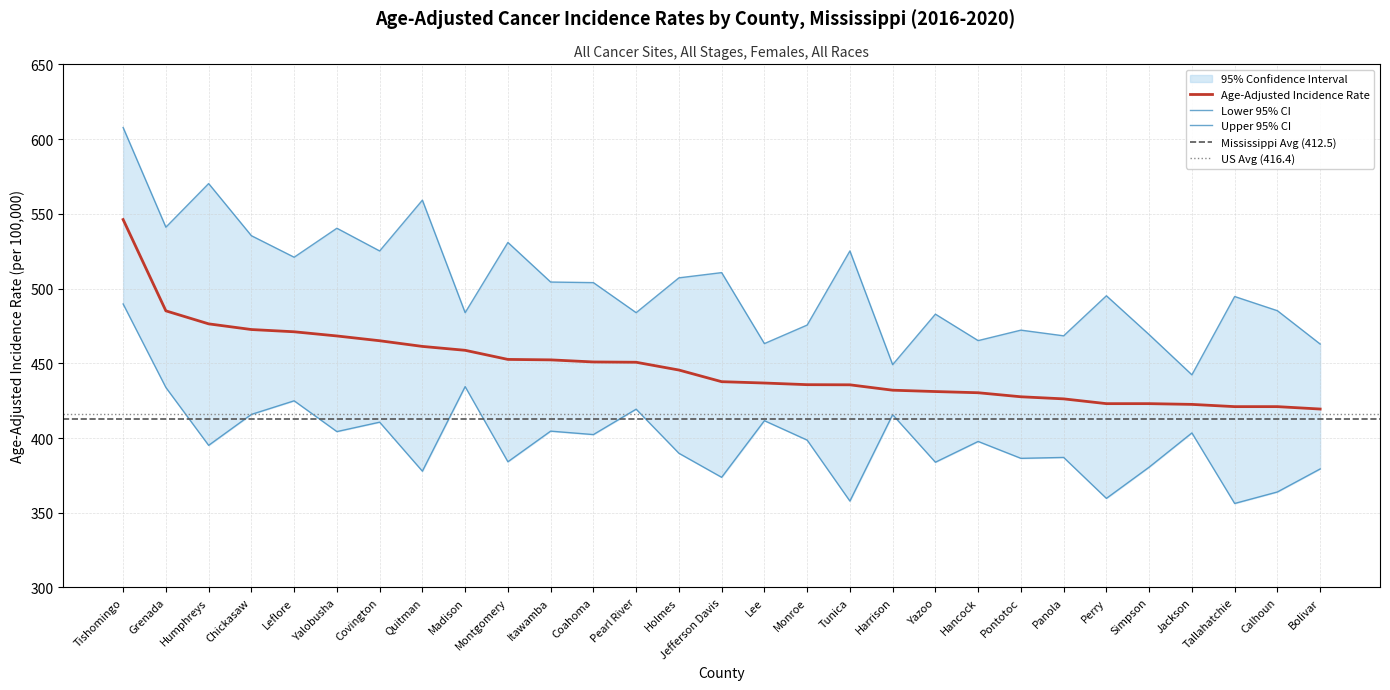

What is the label of the 5th point from the left?

Leflore